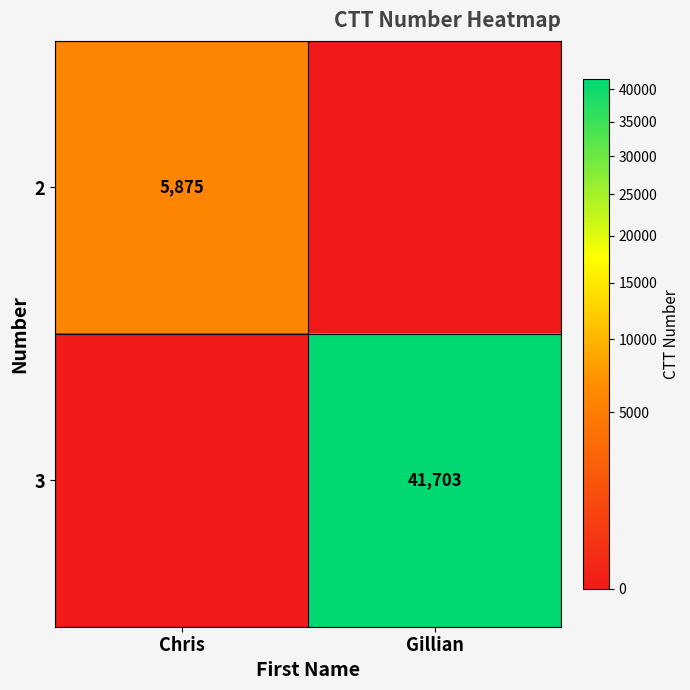

The value of 2 at Chris is 5875. True or false?

True